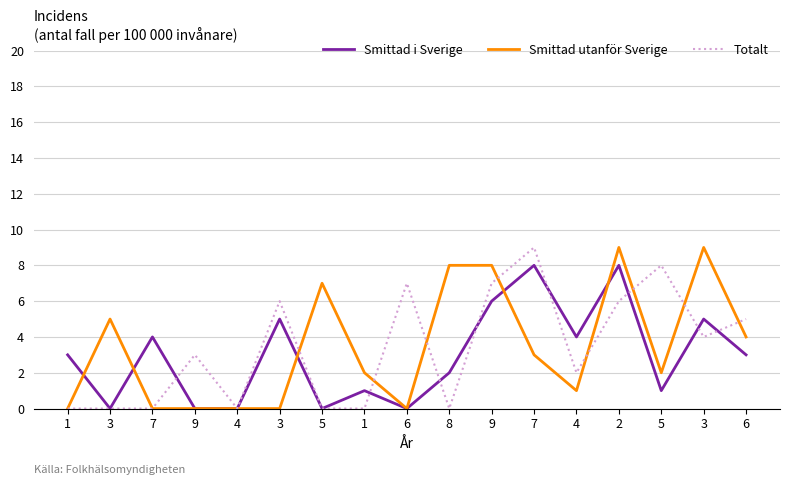

Does the chart display data point markers on the line(s)?

No